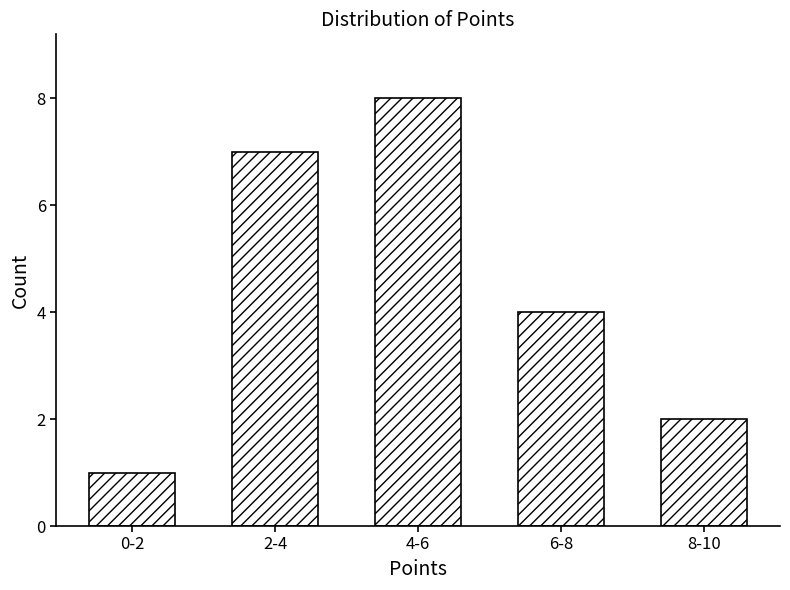

Reading left to right, extract all data points from this chart.

0-2=1	2-4=7	4-6=8	6-8=4	8-10=2